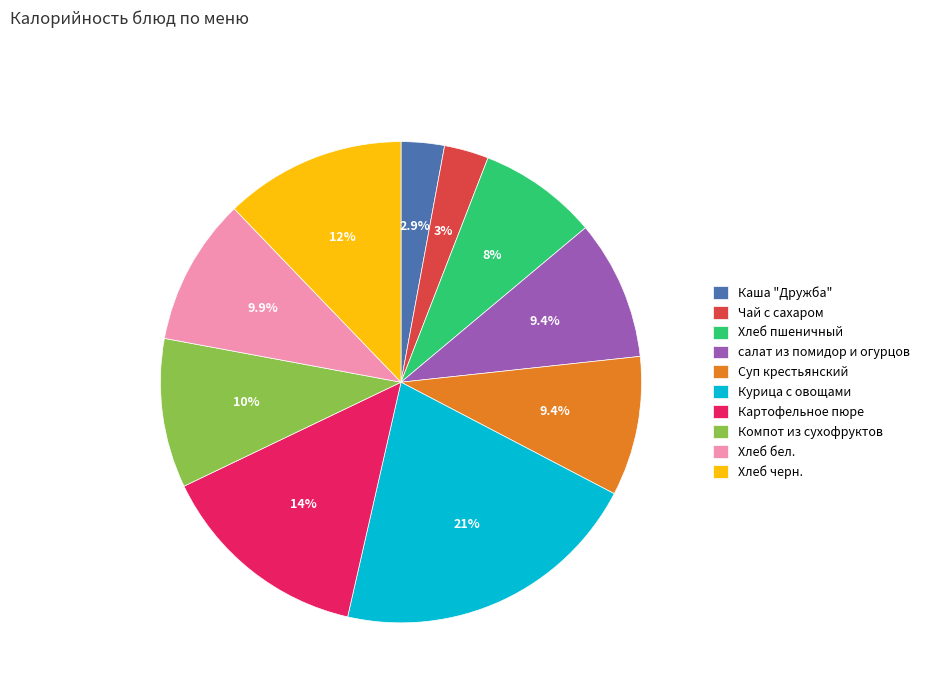

Combined, do Курица с овощами and Хлеб черн. account for over 50%?

No